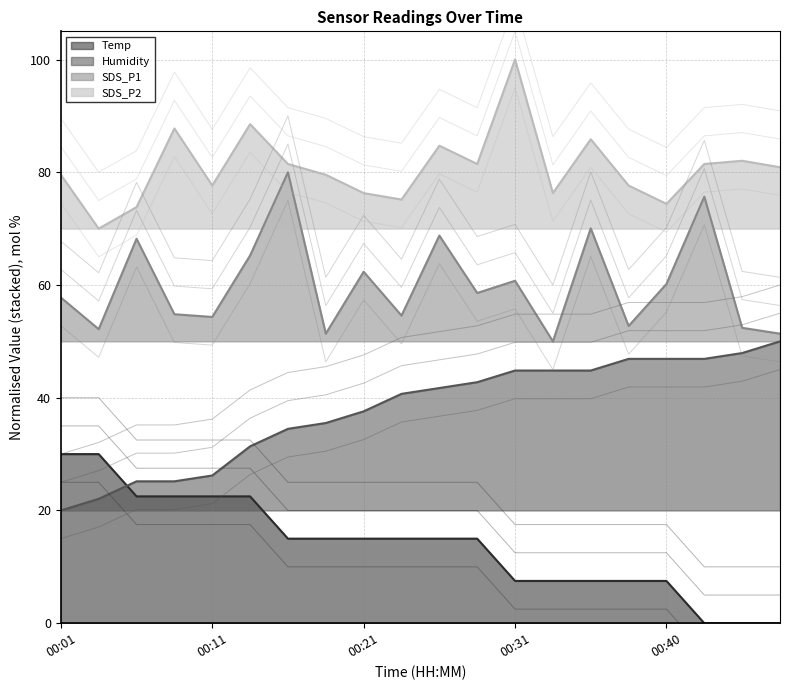

What is the difference between the highest and lowest values at 00:11?

55.1